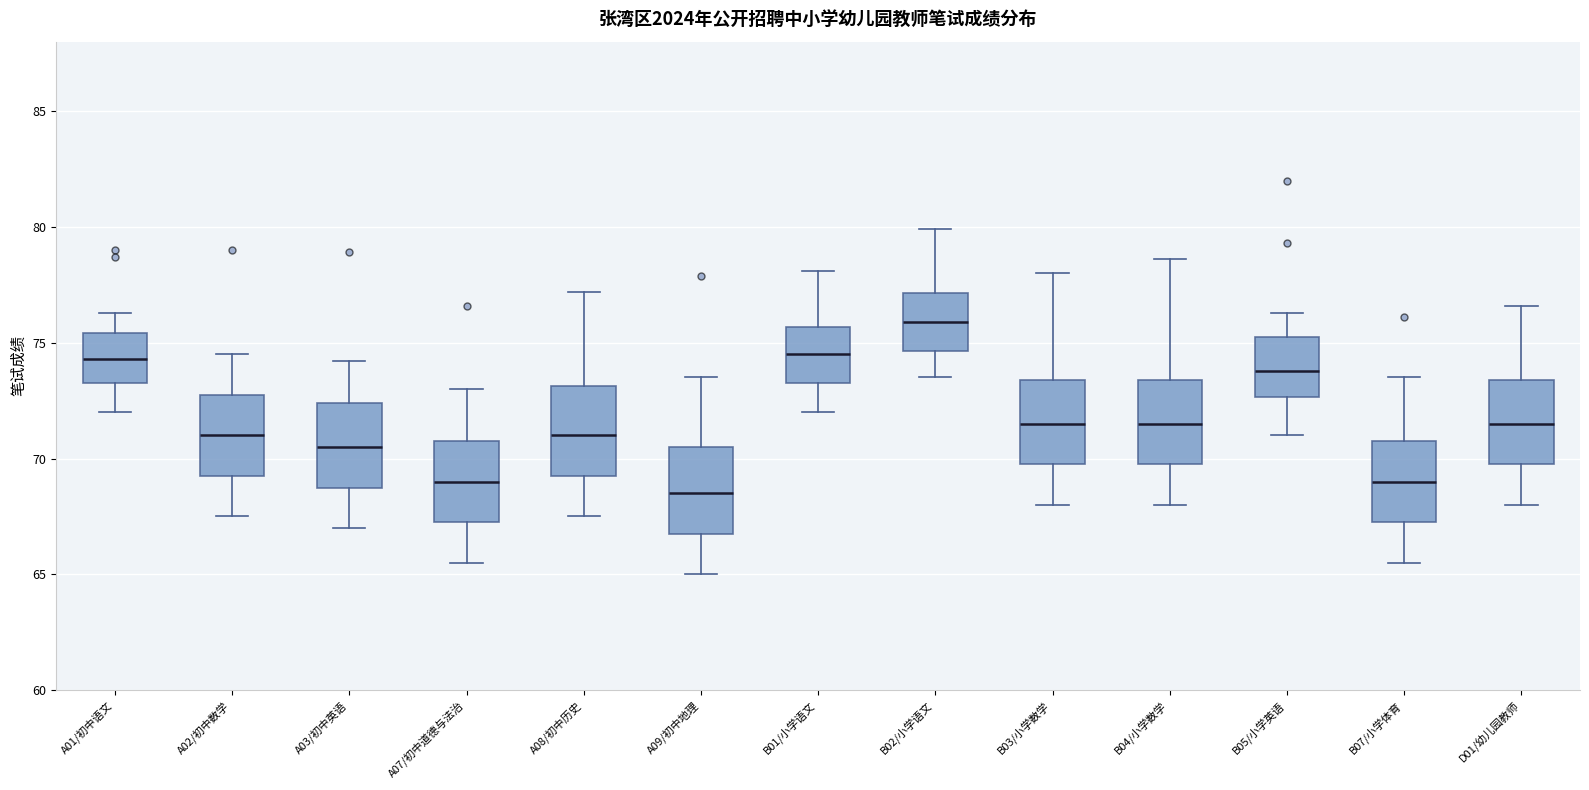

Where does the lower whisker of the box for A07/初中道德与法治 end on the y-axis? The values are not printed on the chart, so give them approximately, as read against the axis.

65.5